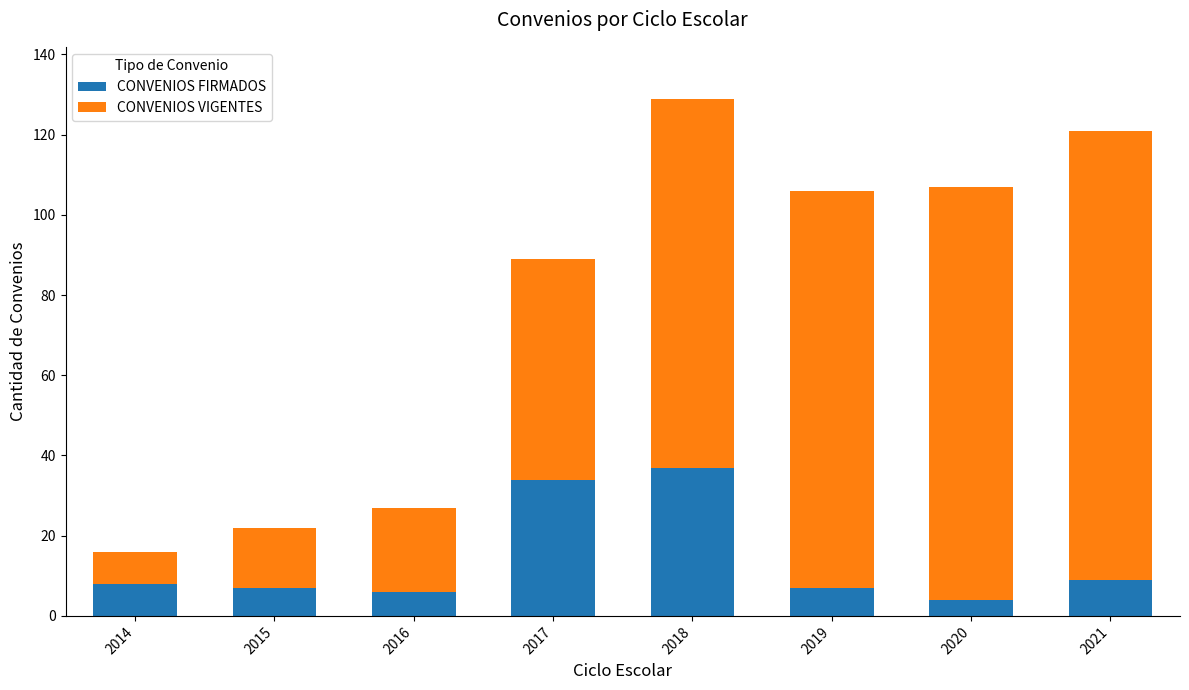

What is the difference between the CONVENIOS FIRMADOS values at 2015 and 2018?

30